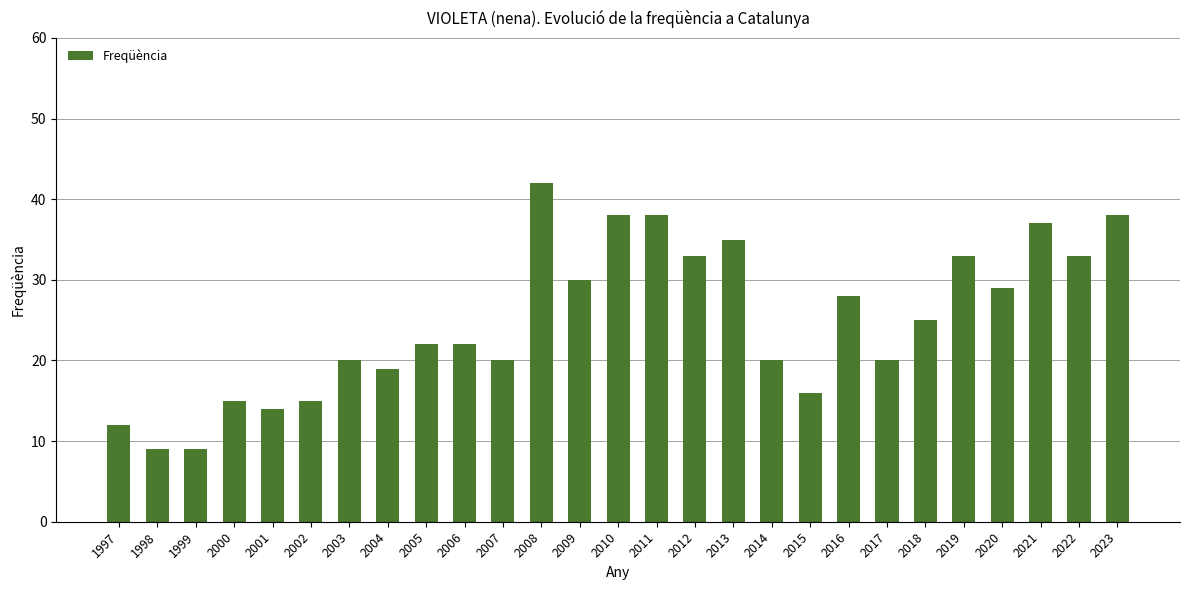

True or false: the data shows 10 at 2011.

False